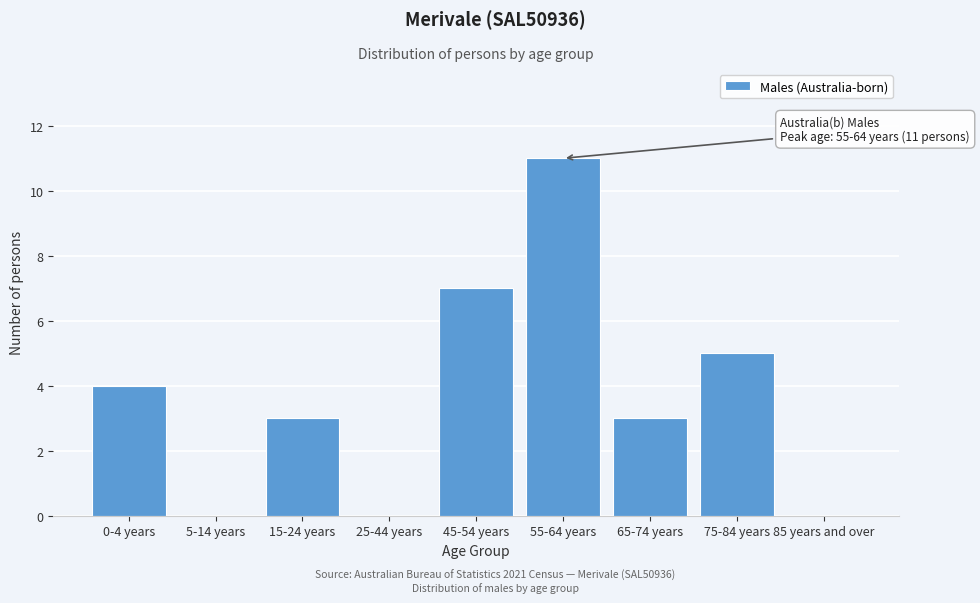

Reading right to left, what are all the values shown in this chart?

85 years and over=0	75-84 years=5	65-74 years=3	55-64 years=11	45-54 years=7	25-44 years=0	15-24 years=3	5-14 years=0	0-4 years=4